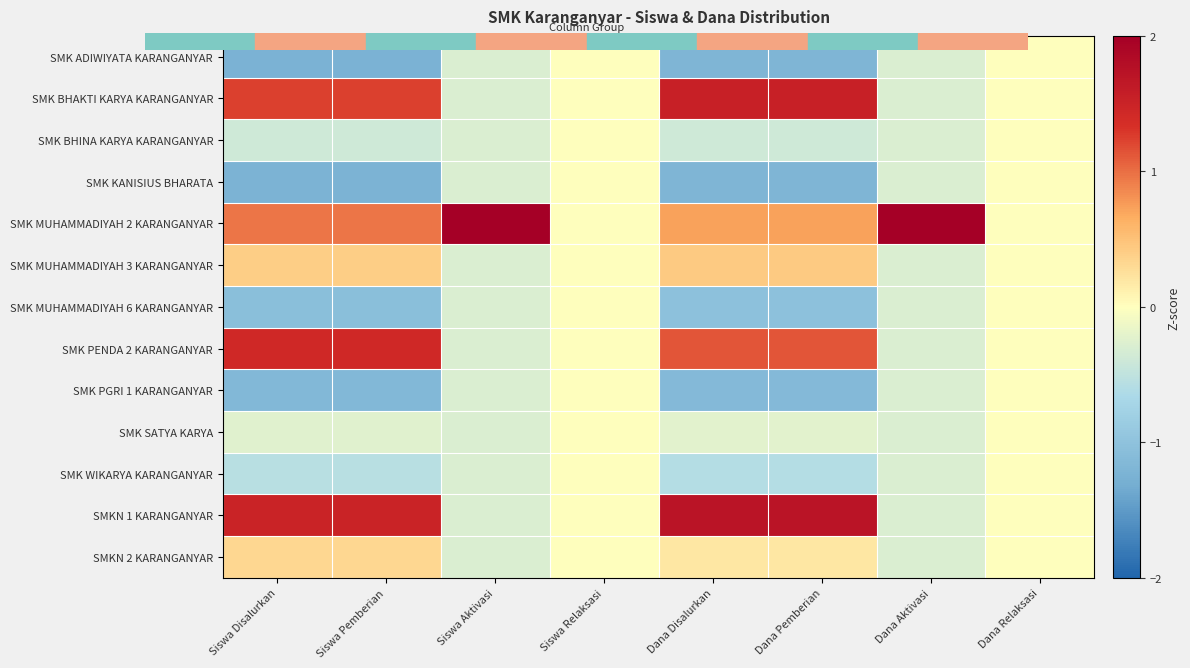

Reading left to right, list all the values displayed in this chart.

SMK ADIWIYATA KARANGANYAR: Siswa Disalurkan=-1.2	Siswa Pemberian=-1.2	Siswa Aktivasi=-0.3	Siswa Relaksasi=0.0	Dana Disalurkan=-1.2	Dana Pemberian=-1.2	Dana Aktivasi=-0.3	Dana Relaksasi=0.0
SMK BHAKTI KARYA KARANGANYAR: Siswa Disalurkan=1.2	Siswa Pemberian=1.2	Siswa Aktivasi=-0.3	Siswa Relaksasi=0.0	Dana Disalurkan=1.5	Dana Pemberian=1.5	Dana Aktivasi=-0.3	Dana Relaksasi=0.0
SMK BHINA KARYA KARANGANYAR: Siswa Disalurkan=-0.4	Siswa Pemberian=-0.4	Siswa Aktivasi=-0.3	Siswa Relaksasi=0.0	Dana Disalurkan=-0.4	Dana Pemberian=-0.4	Dana Aktivasi=-0.3	Dana Relaksasi=0.0
SMK KANISIUS BHARATA: Siswa Disalurkan=-1.2	Siswa Pemberian=-1.2	Siswa Aktivasi=-0.3	Siswa Relaksasi=0.0	Dana Disalurkan=-1.2	Dana Pemberian=-1.2	Dana Aktivasi=-0.3	Dana Relaksasi=0.0
SMK MUHAMMADIYAH 2 KARANGANYAR: Siswa Disalurkan=1.0	Siswa Pemberian=1.0	Siswa Aktivasi=2.0	Siswa Relaksasi=0.0	Dana Disalurkan=0.7	Dana Pemberian=0.7	Dana Aktivasi=2.0	Dana Relaksasi=0.0
SMK MUHAMMADIYAH 3 KARANGANYAR: Siswa Disalurkan=0.4	Siswa Pemberian=0.4	Siswa Aktivasi=-0.3	Siswa Relaksasi=0.0	Dana Disalurkan=0.4	Dana Pemberian=0.4	Dana Aktivasi=-0.3	Dana Relaksasi=0.0
SMK MUHAMMADIYAH 6 KARANGANYAR: Siswa Disalurkan=-1.0	Siswa Pemberian=-1.0	Siswa Aktivasi=-0.3	Siswa Relaksasi=0.0	Dana Disalurkan=-1.0	Dana Pemberian=-1.0	Dana Aktivasi=-0.3	Dana Relaksasi=0.0
SMK PENDA 2 KARANGANYAR: Siswa Disalurkan=1.4	Siswa Pemberian=1.4	Siswa Aktivasi=-0.3	Siswa Relaksasi=0.0	Dana Disalurkan=1.1	Dana Pemberian=1.1	Dana Aktivasi=-0.3	Dana Relaksasi=0.0
SMK PGRI 1 KARANGANYAR: Siswa Disalurkan=-1.2	Siswa Pemberian=-1.2	Siswa Aktivasi=-0.3	Siswa Relaksasi=0.0	Dana Disalurkan=-1.1	Dana Pemberian=-1.1	Dana Aktivasi=-0.3	Dana Relaksasi=0.0
SMK SATYA KARYA: Siswa Disalurkan=-0.2	Siswa Pemberian=-0.2	Siswa Aktivasi=-0.3	Siswa Relaksasi=0.0	Dana Disalurkan=-0.2	Dana Pemberian=-0.2	Dana Aktivasi=-0.3	Dana Relaksasi=0.0
SMK WIKARYA KARANGANYAR: Siswa Disalurkan=-0.6	Siswa Pemberian=-0.6	Siswa Aktivasi=-0.3	Siswa Relaksasi=0.0	Dana Disalurkan=-0.6	Dana Pemberian=-0.6	Dana Aktivasi=-0.3	Dana Relaksasi=0.0
SMKN 1 KARANGANYAR: Siswa Disalurkan=1.5	Siswa Pemberian=1.5	Siswa Aktivasi=-0.3	Siswa Relaksasi=0.0	Dana Disalurkan=1.7	Dana Pemberian=1.7	Dana Aktivasi=-0.3	Dana Relaksasi=0.0
SMKN 2 KARANGANYAR: Siswa Disalurkan=0.3	Siswa Pemberian=0.3	Siswa Aktivasi=-0.3	Siswa Relaksasi=0.0	Dana Disalurkan=0.2	Dana Pemberian=0.2	Dana Aktivasi=-0.3	Dana Relaksasi=0.0